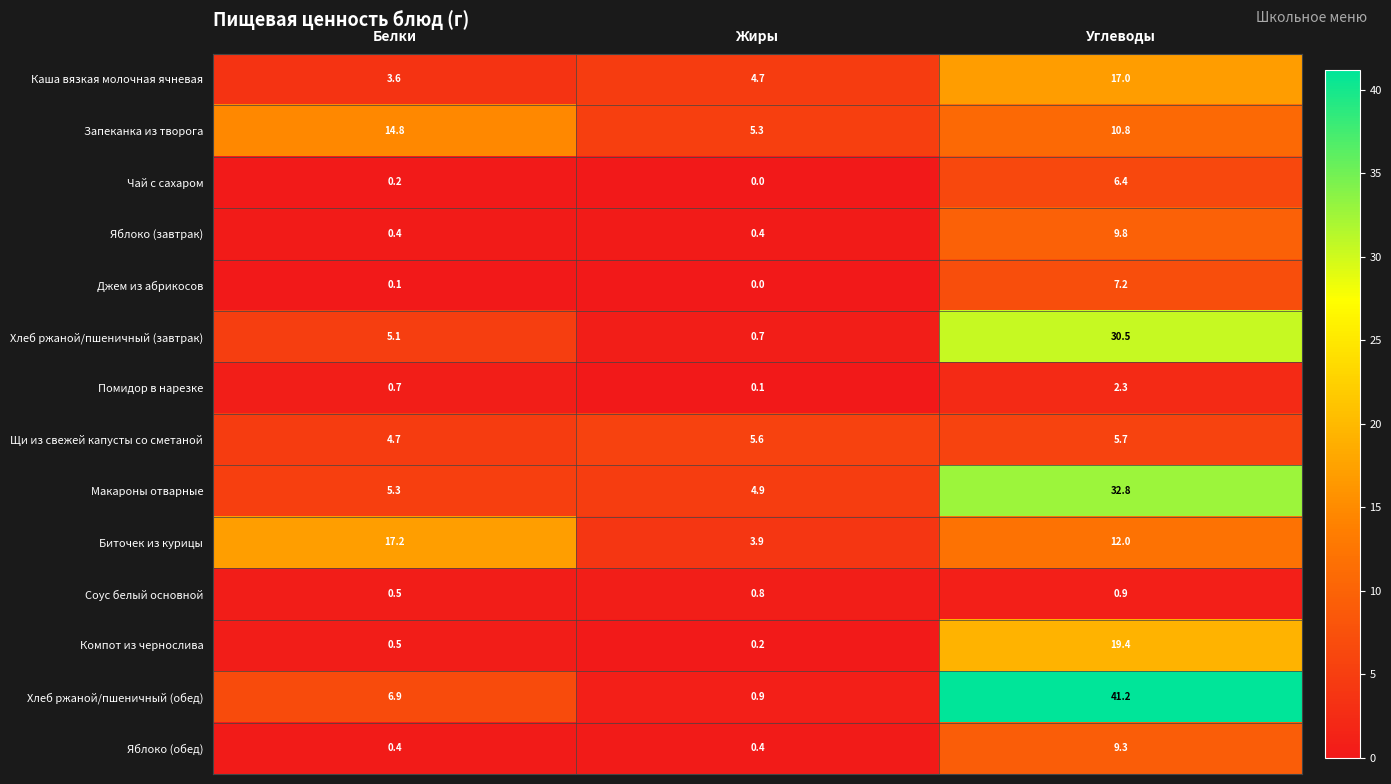

True or false: Запеканка из творога has a value of 15.0 at Углеводы.

False